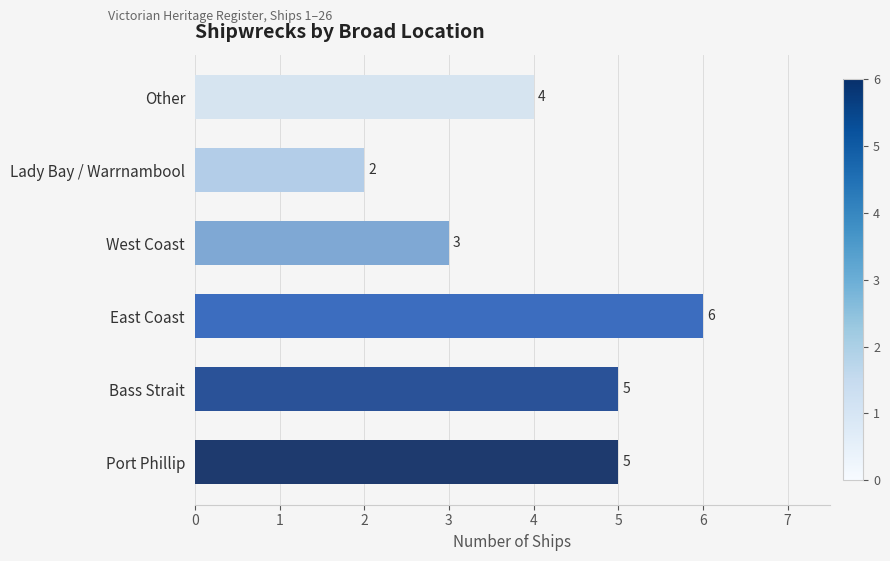

Reading bottom to top, list all the values displayed in this chart.

Port Phillip=5	Bass Strait=5	East Coast=6	West Coast=3	Lady Bay / Warrnambool=2	Other=4